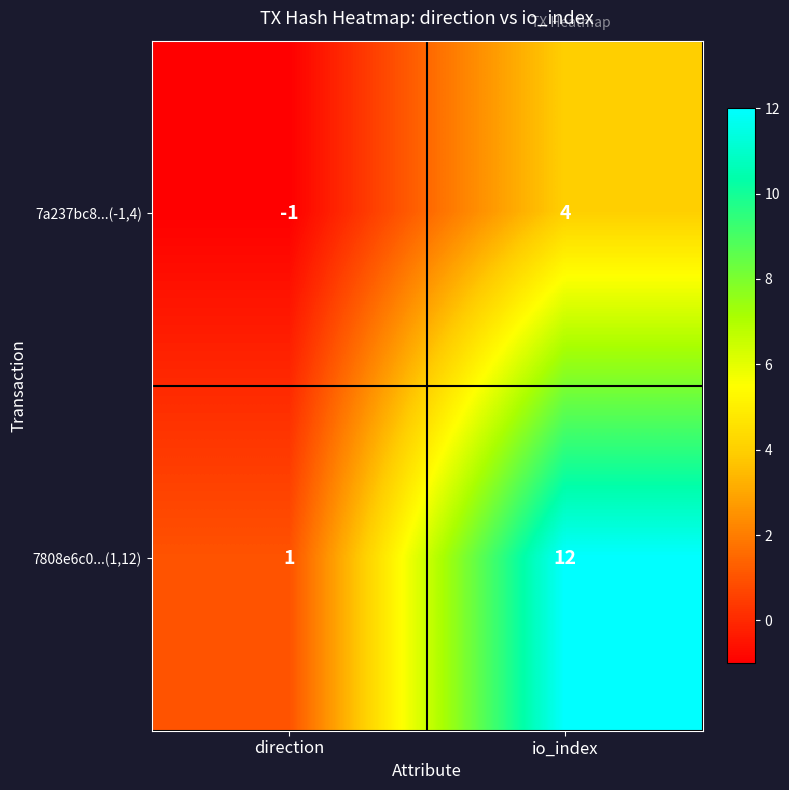

Reading left to right, what are all the values shown in this chart?

7a237bc8...(-1,4): -1	4
7808e6c0...(1,12): 1	12